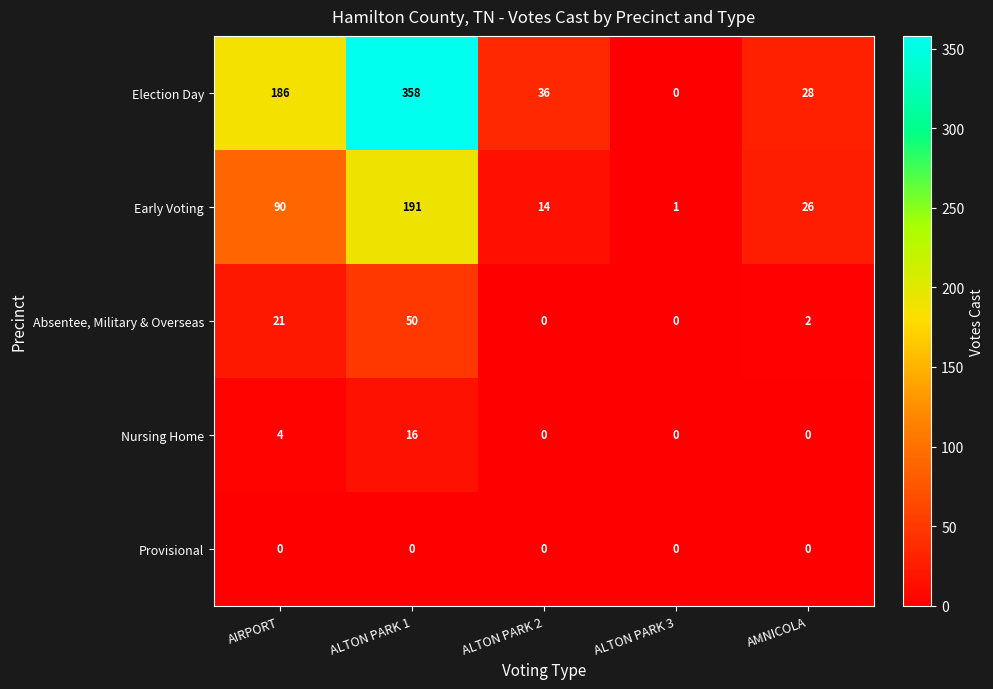

What is the total value across all series at ALTON PARK 3?

1